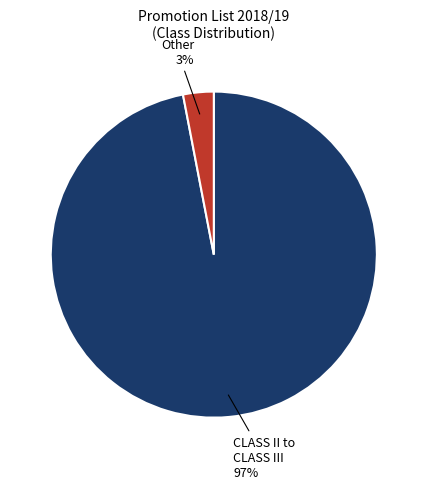

To the nearest percent, what is the difference between the largest and smallest slice percentages?

94%